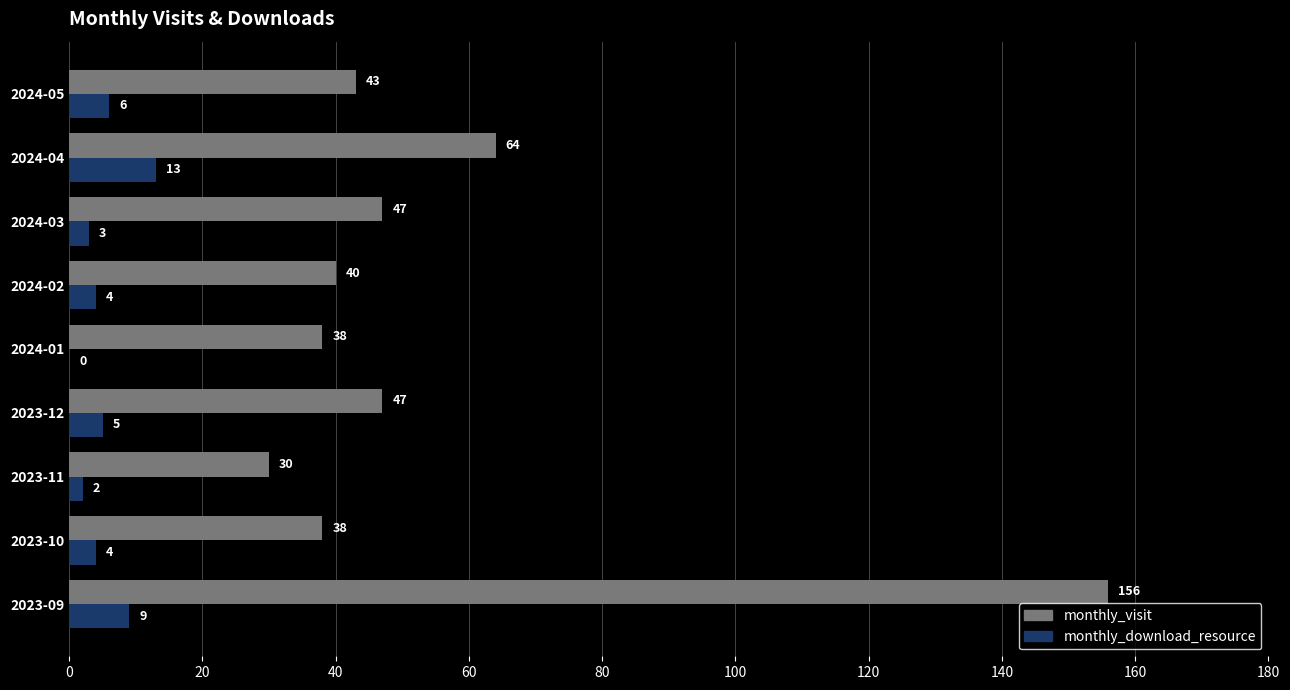

Is the value of monthly_visit at 2024-03 greater than the value of monthly_download_resource at 2023-12?

Yes